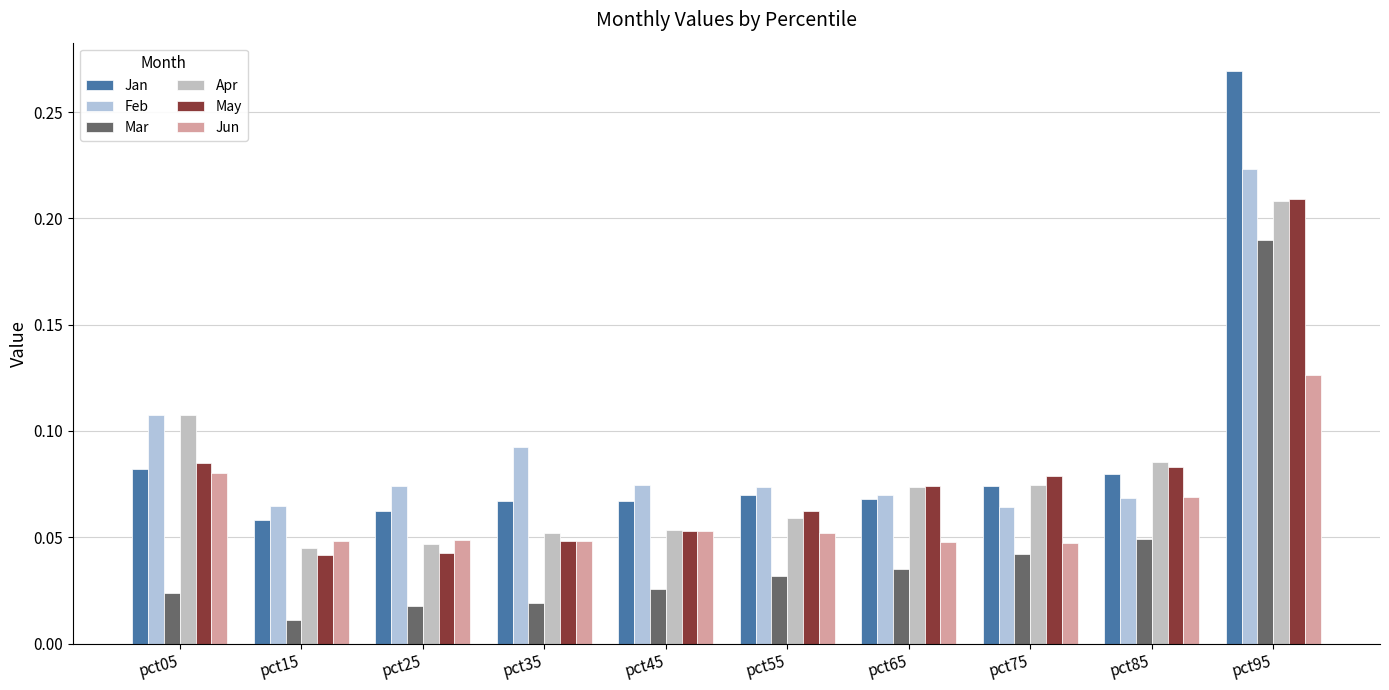

Rank the series by their maximum value, from highest to lowest.

Jan, Feb, May, Apr, Mar, Jun